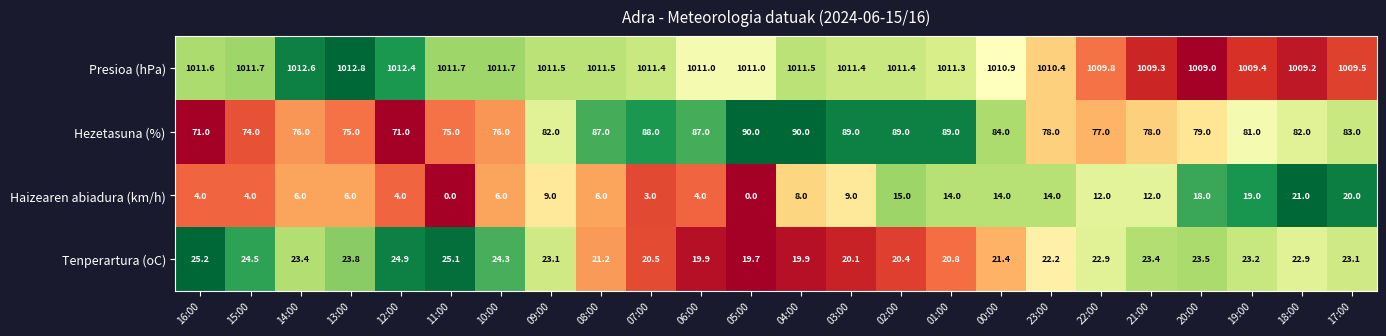

What is the sum of the Hezetasuna (%) values at 09:00 and 02:00?

171.0